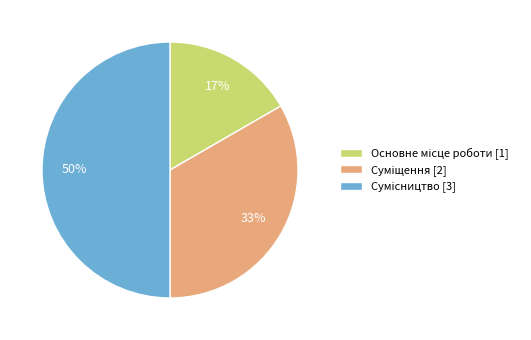

To the nearest percent, what is the average slice percentage?

33%